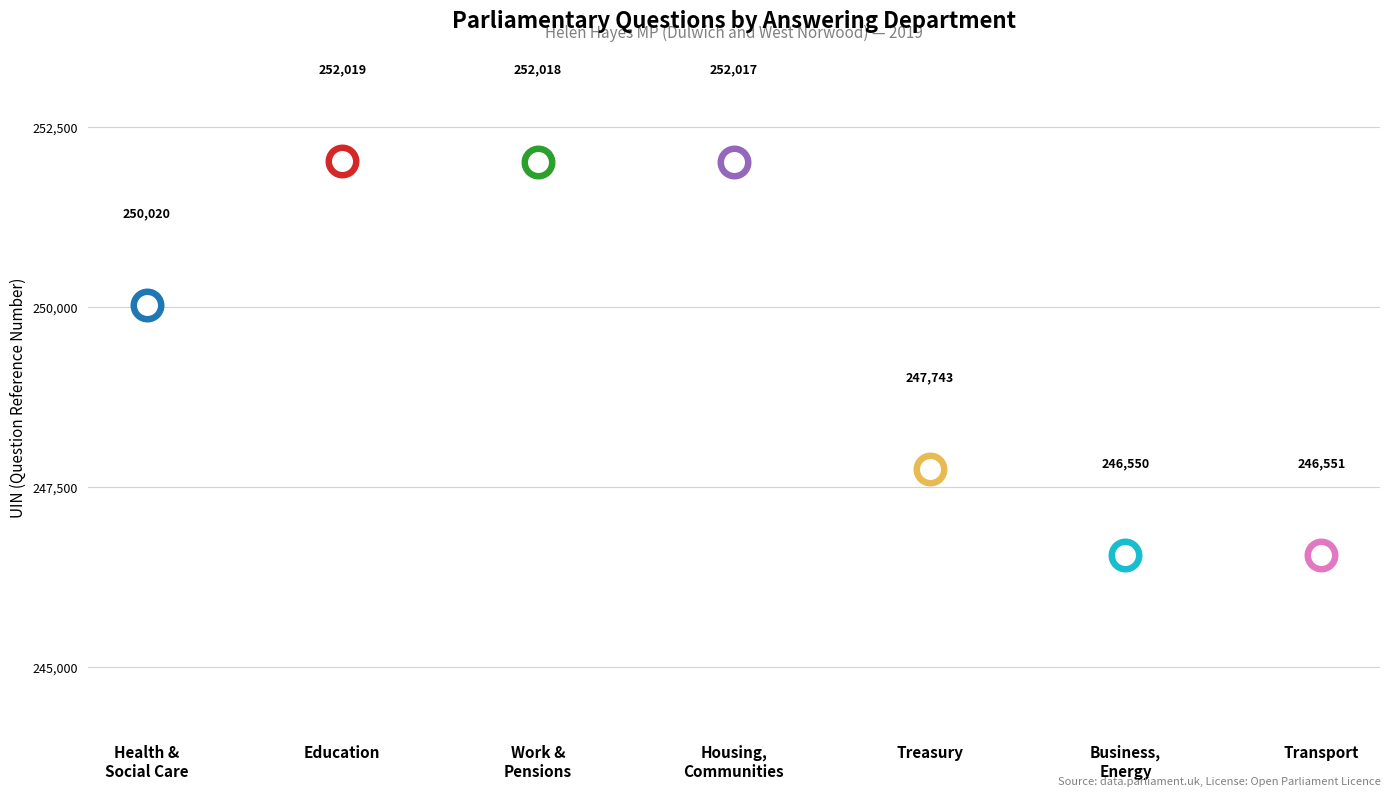

What is the change in value from Treasury to Transport?

-1192